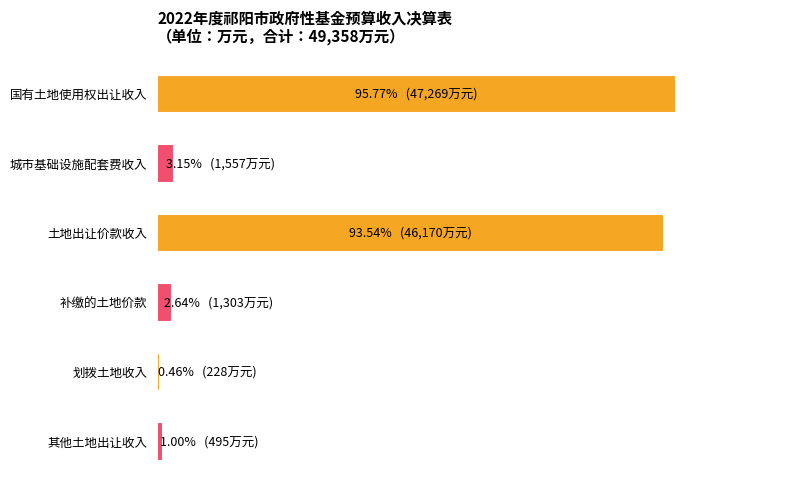

What is the difference between the second highest and second lowest values?

92.5